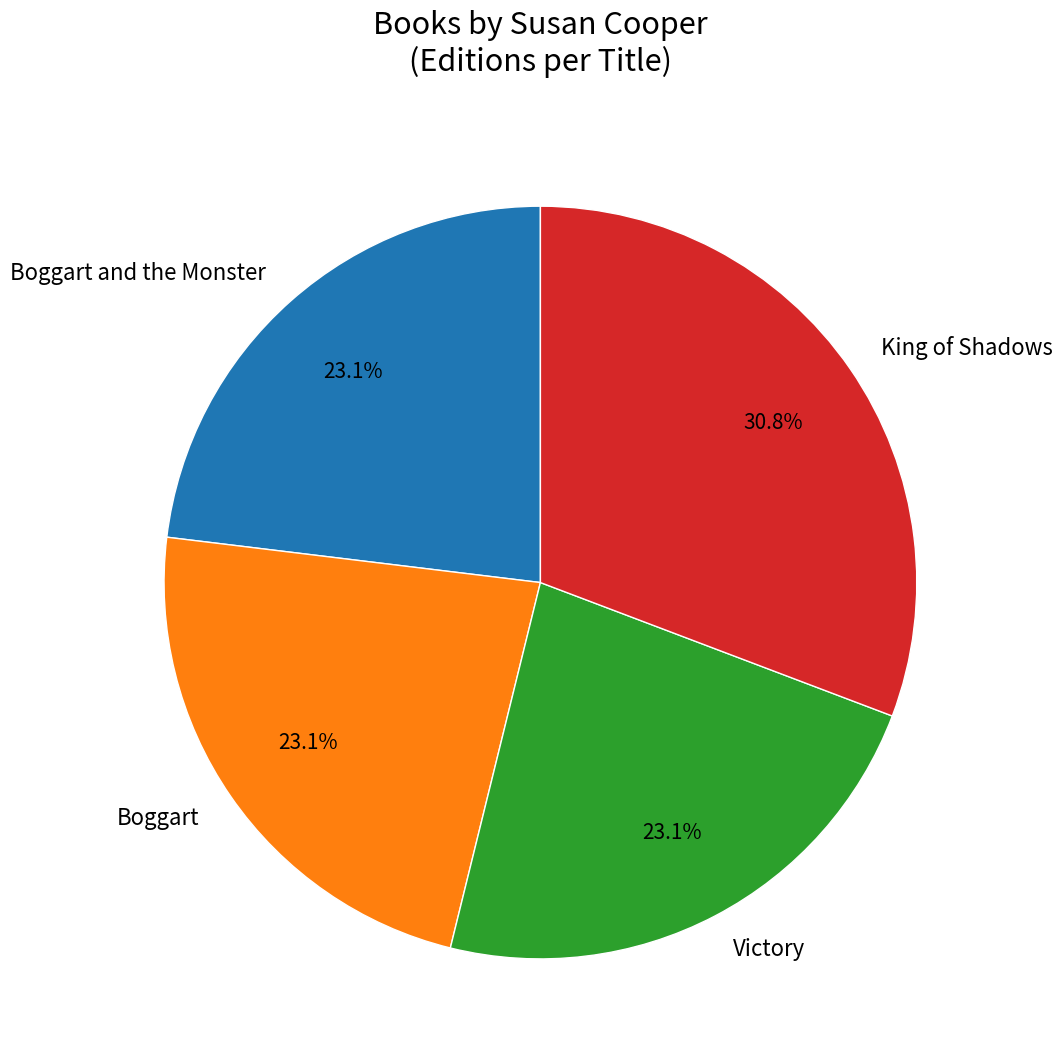

What percentage is NOT represented by Boggart and the Monster?

76.9%